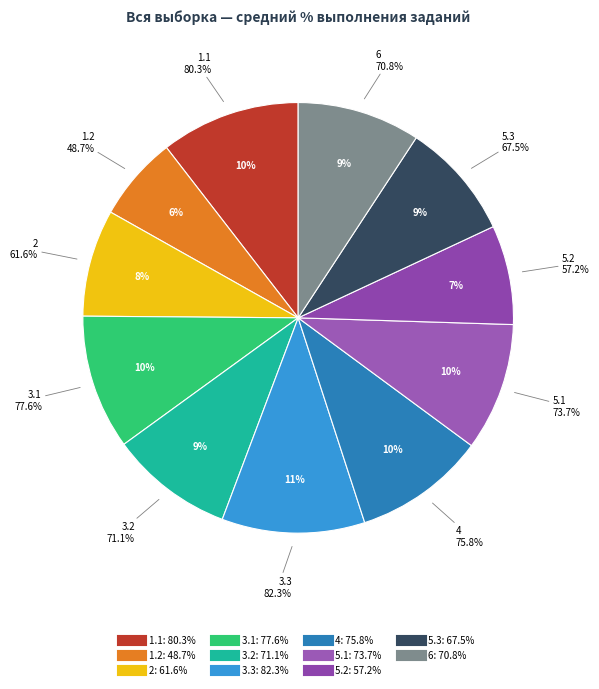

Approximately how many times larger is the value at 4 compared to 3.2?

1.1